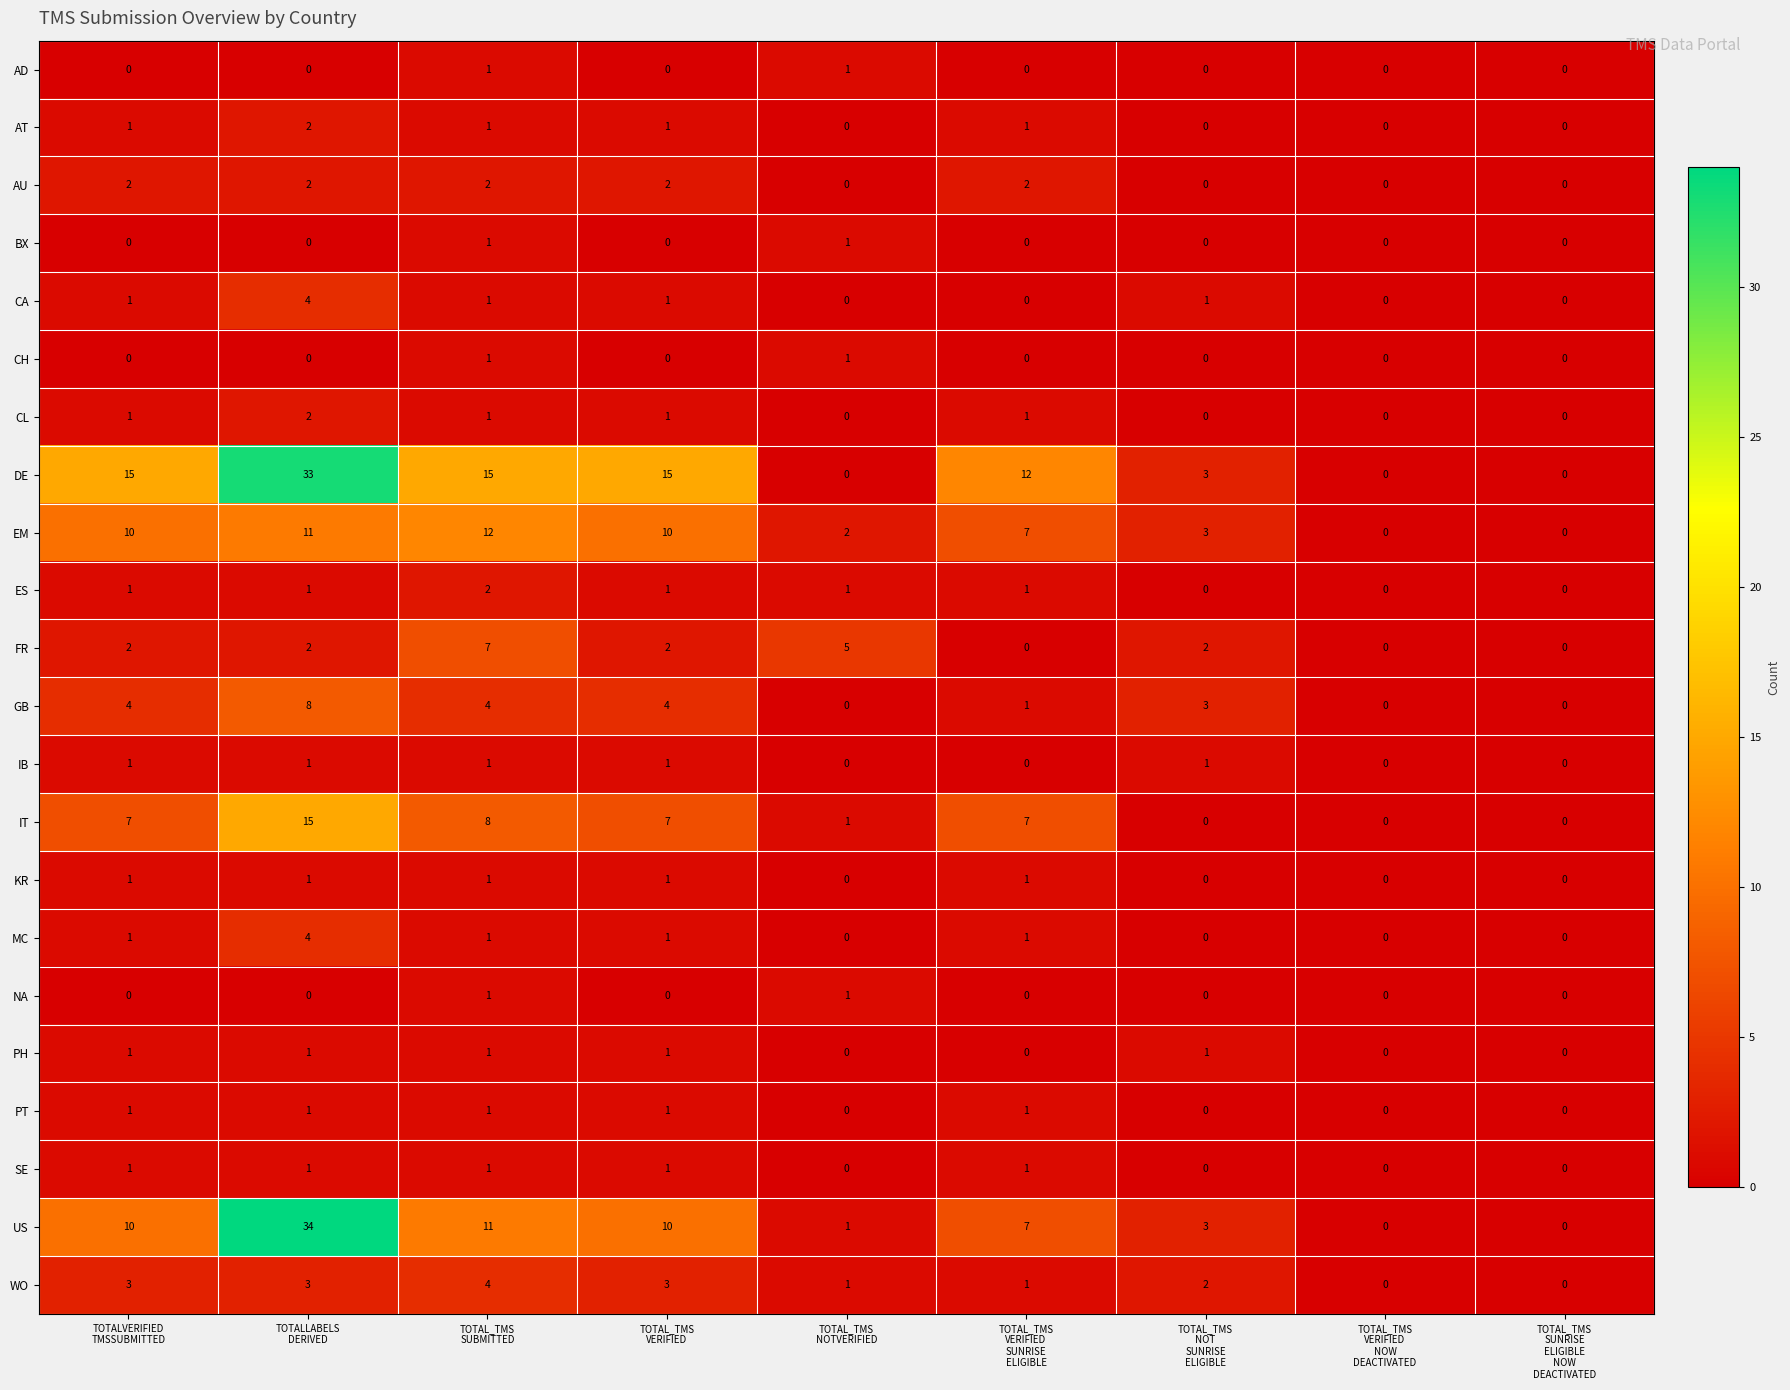

Which series has the largest total across all categories?

DE